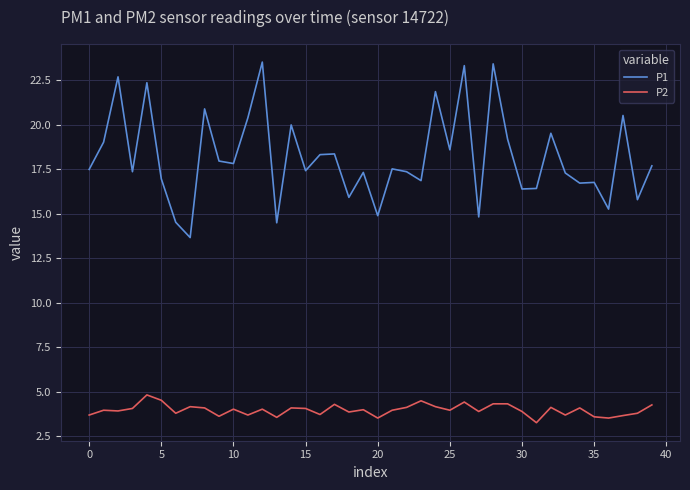

Rank the series by their average value, from lowest to highest.

P2, P1